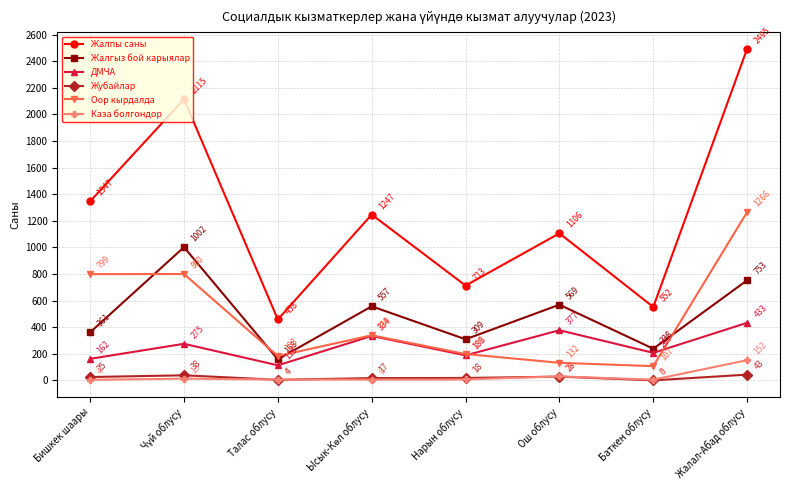

Which series has the widest spread of values?

Жалпы саны